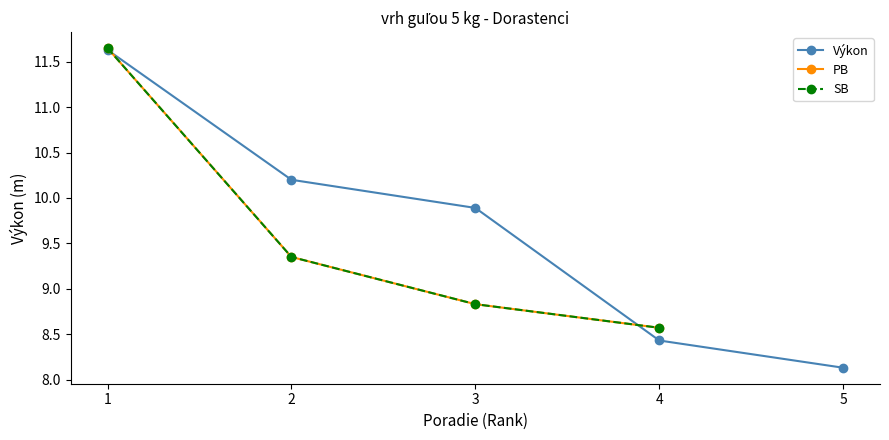

Where is SB nearest to the value 10?

2